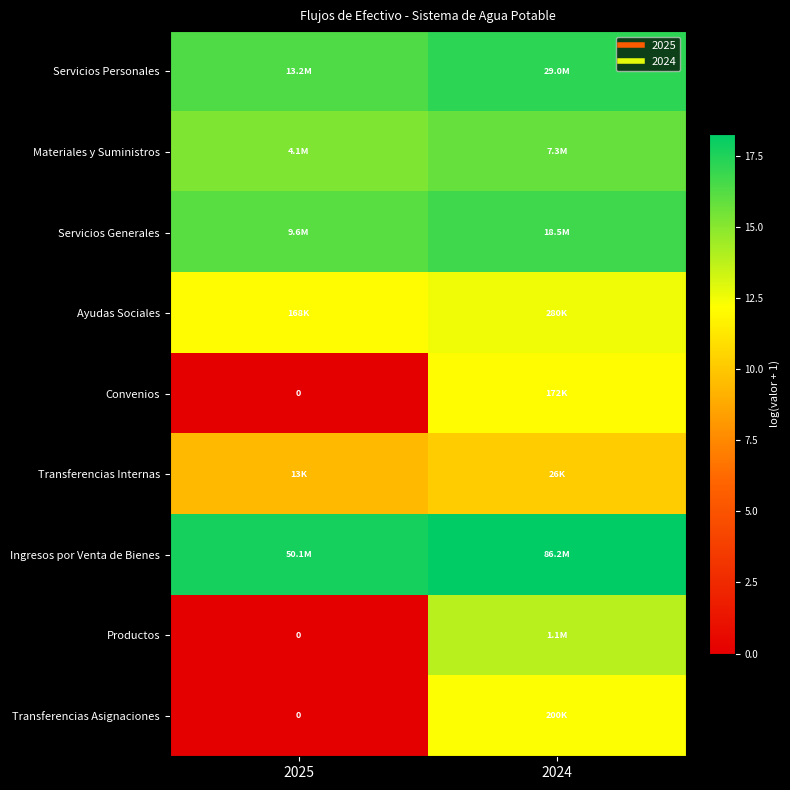

The value of Ingresos por Venta de Bienes at 2025 is 24.5. True or false?

False